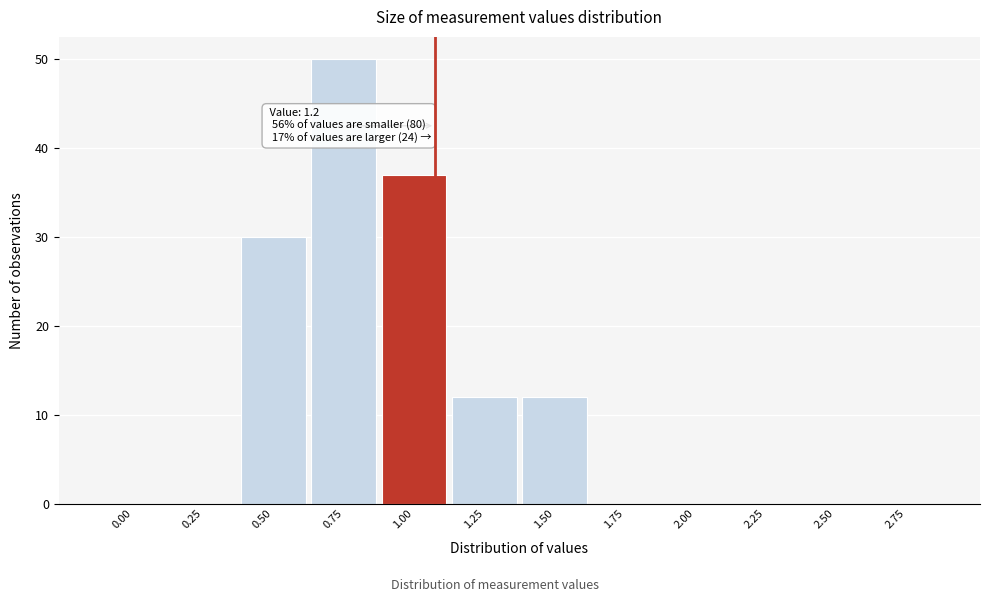

Reading right to left, what are all the values shown in this chart?

2.75=0	2.50=0	2.25=0	2.00=0	1.75=0	1.50=12	1.25=12	1.00=37	0.75=50	0.50=30	0.25=0	0.00=0